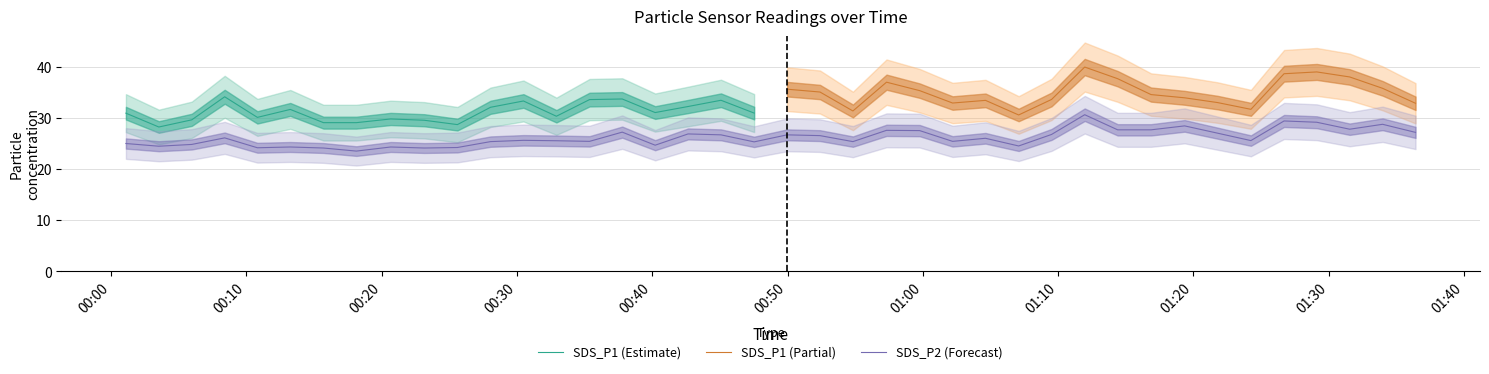

What is the minimum value for SDS_P2 (Forecast)?

23.5